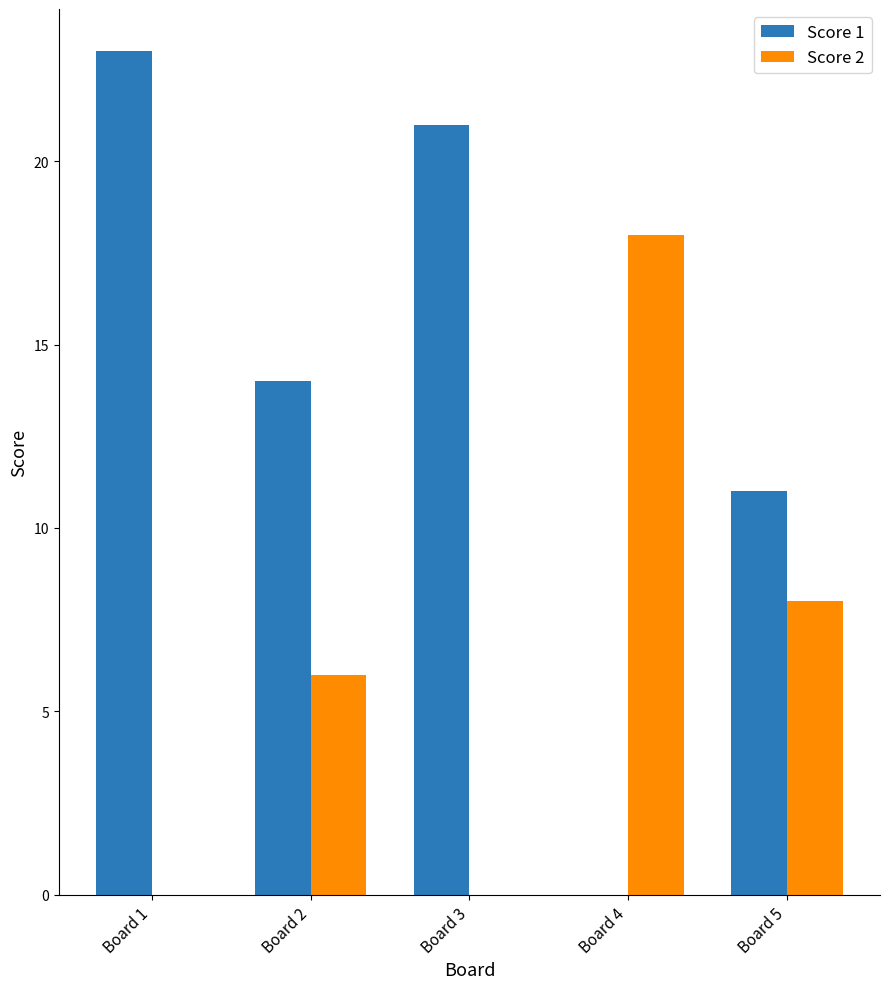

The value of Score 2 at Board 3 is -6. True or false?

False